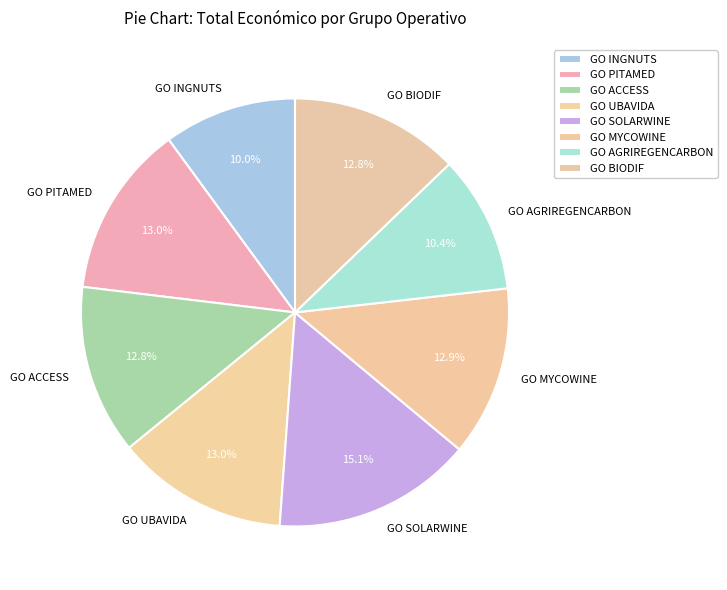

To the nearest percent, what is the difference between the largest and smallest slice percentages?

5%